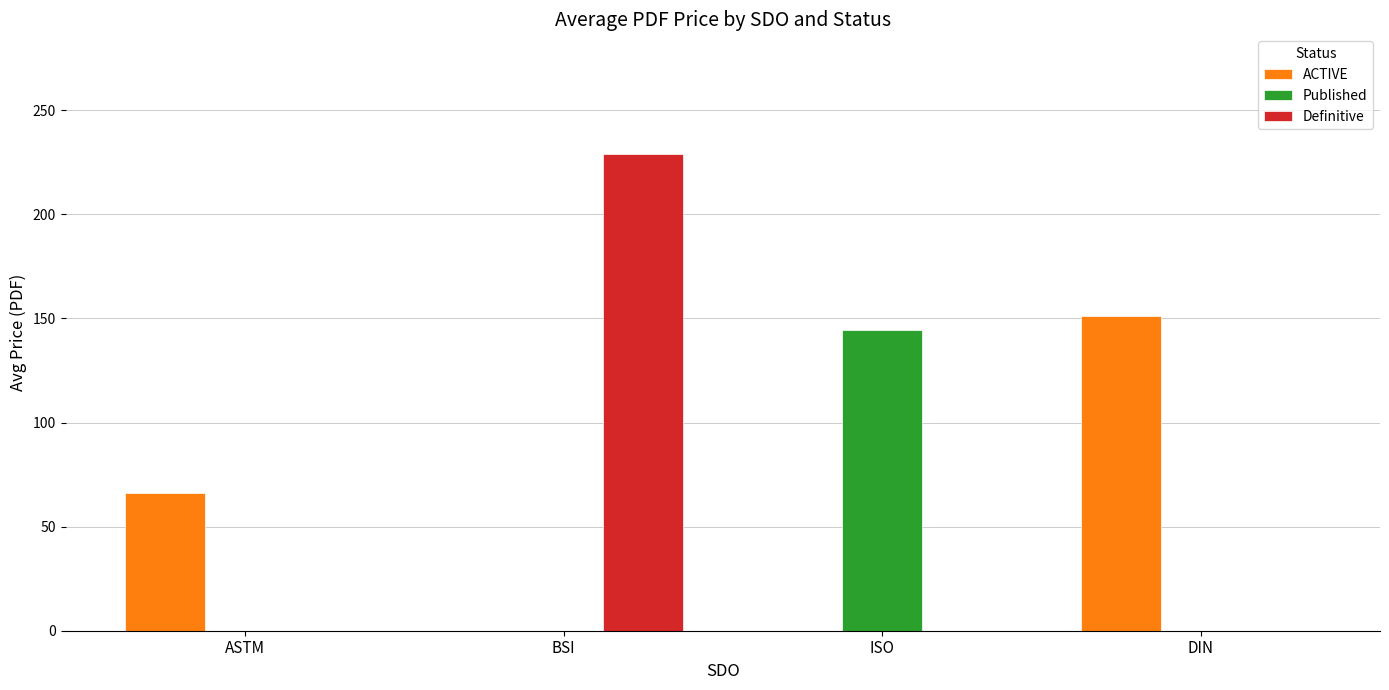

Is it true that ACTIVE equals 54.7 at ISO?

False